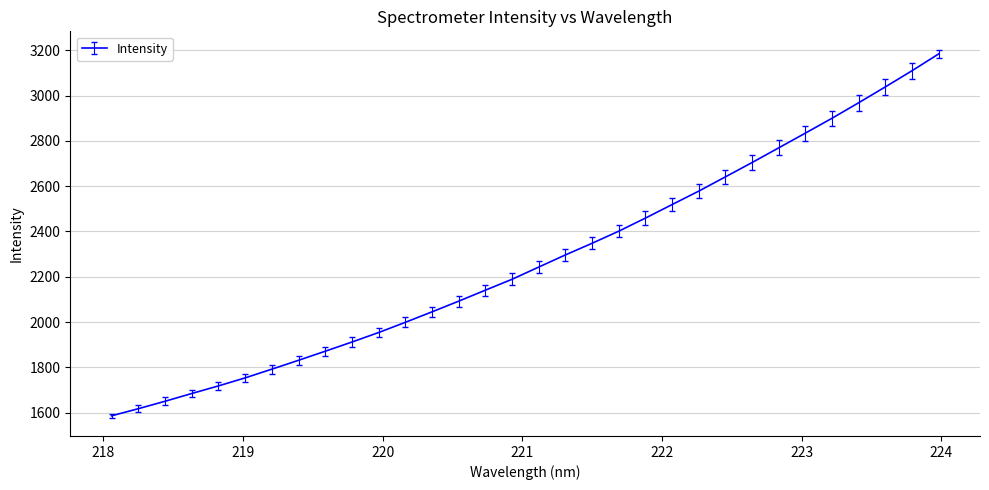

What is the greatest value displayed?

3184.5